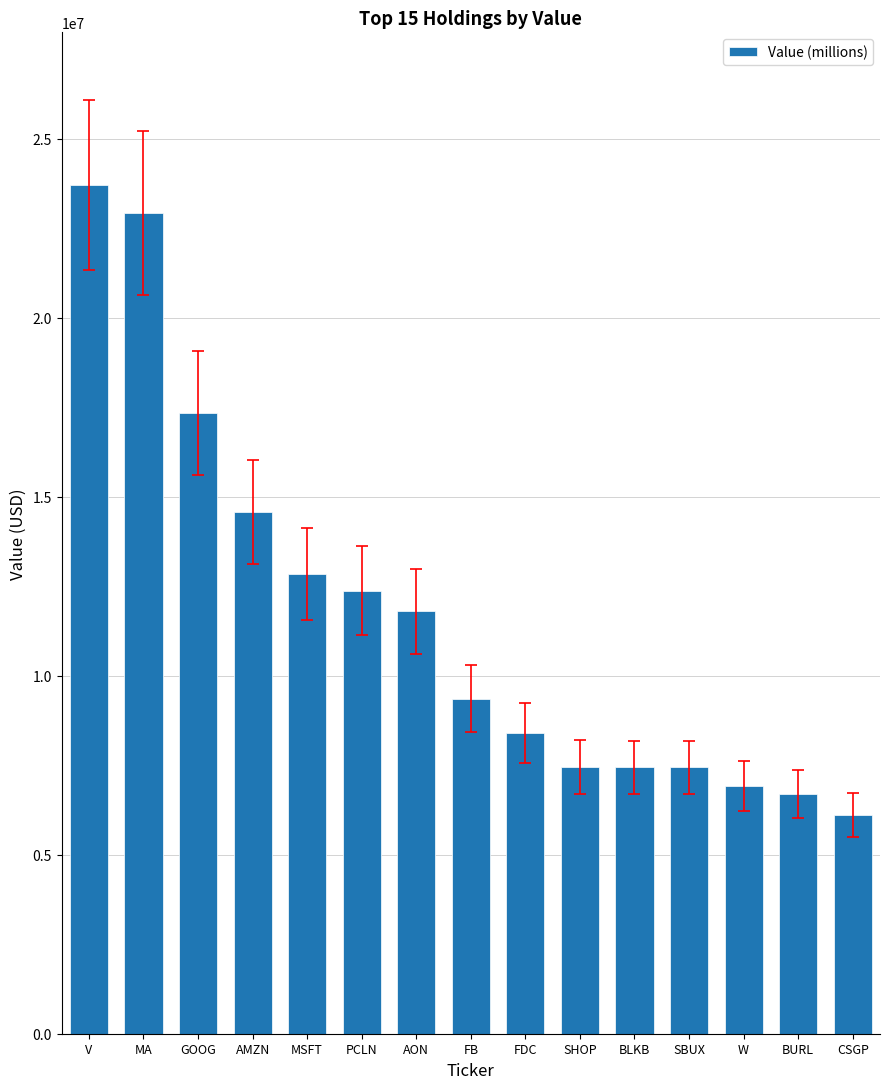

What is the smallest value displayed?

6102000